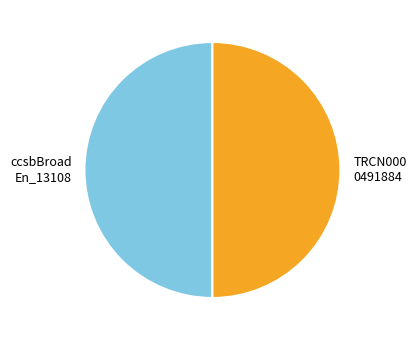

Is it true that ccsbBroad En_13108 is 50% of the pie?

True